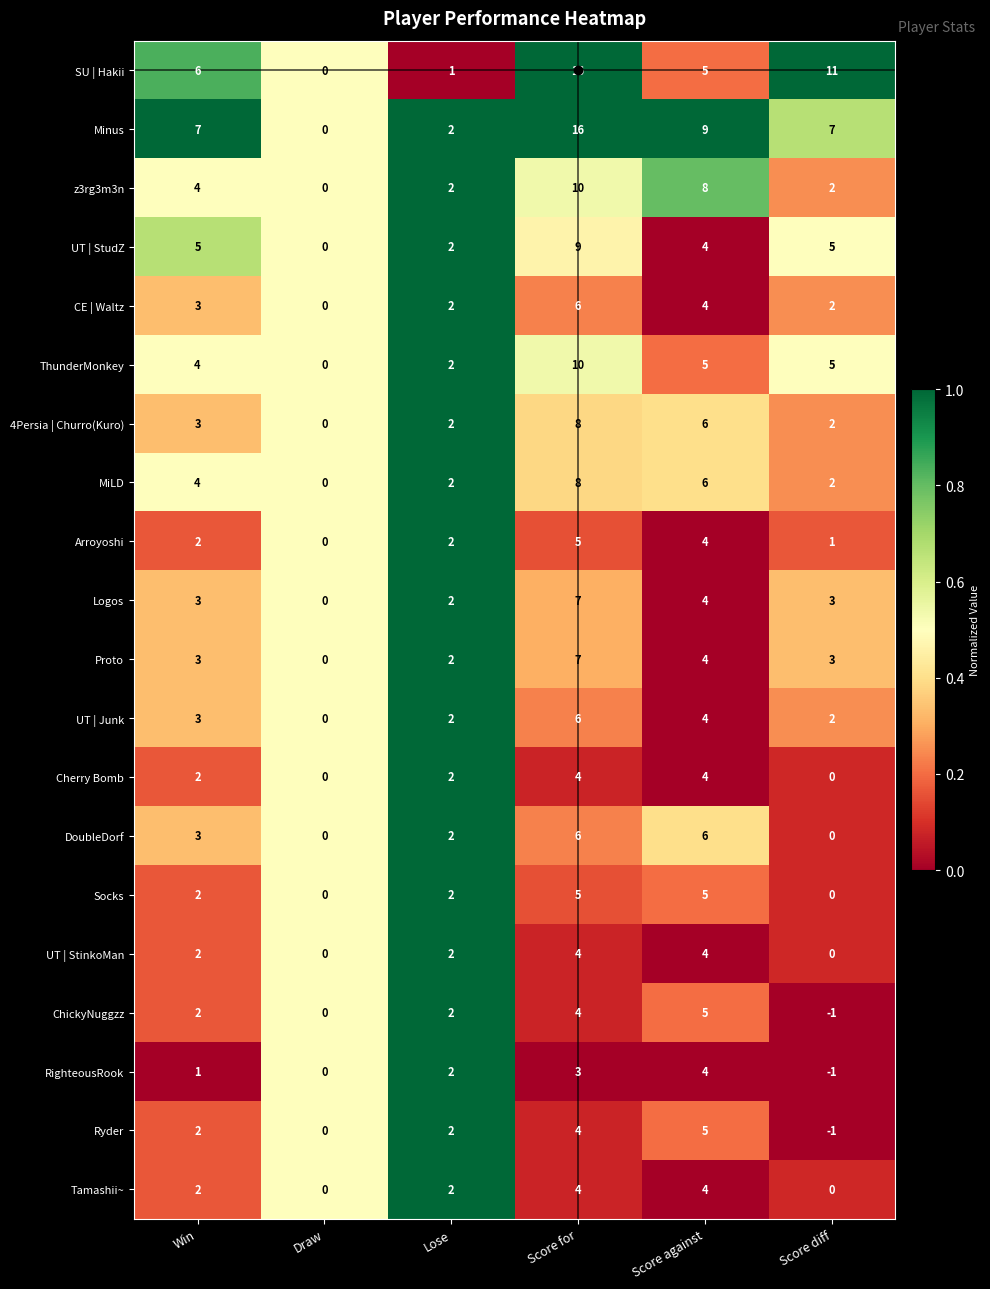

What is the average value of the Logos series?

3